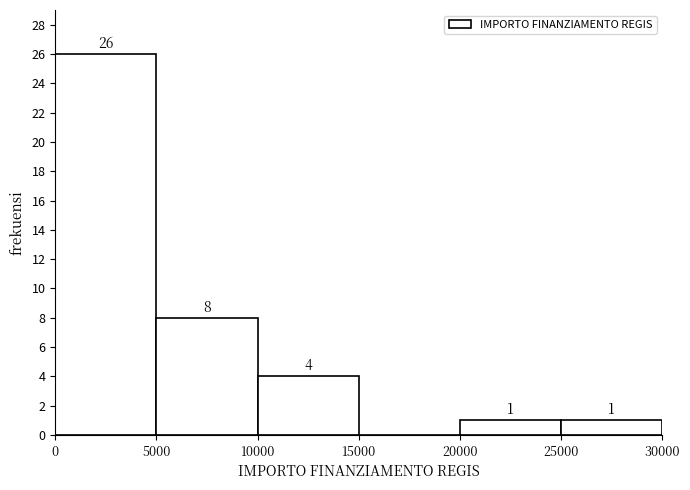

Reading left to right, list all the values displayed in this chart.

0=26	5000=8	10000=4	15000=0	20000=1	25000=1